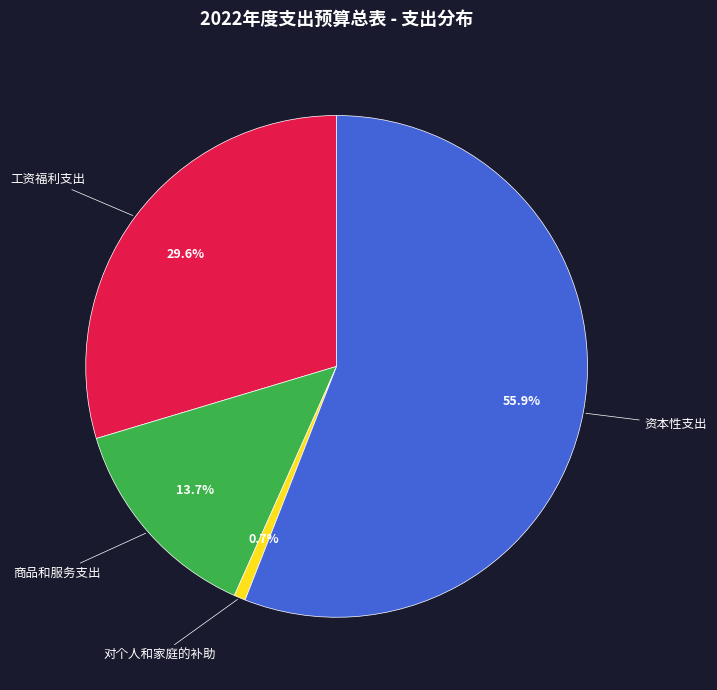

Does any single category account for the majority?

Yes